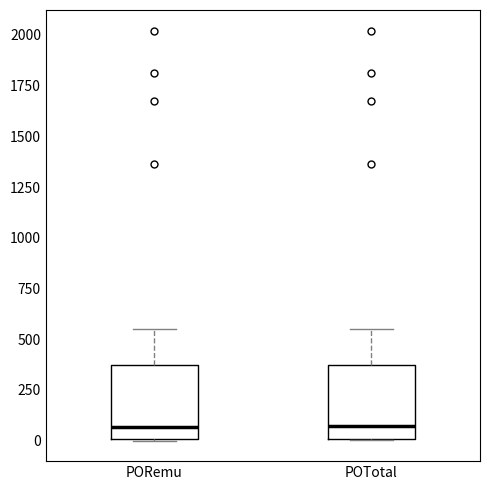

Where is the upper edge of the box for PORemu on the y-axis? The values are not printed on the chart, so give them approximately, as read against the axis.

350